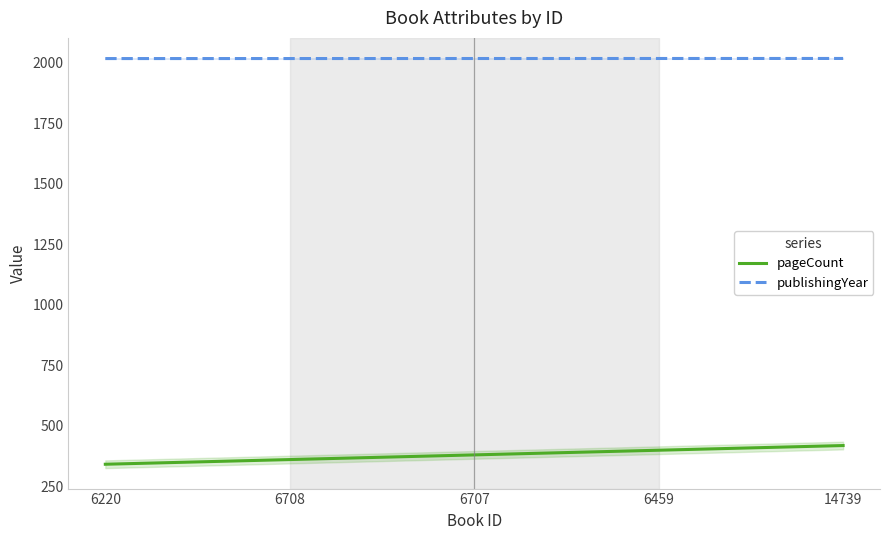

The value of pageCount at 6708 is 361.3. True or false?

True